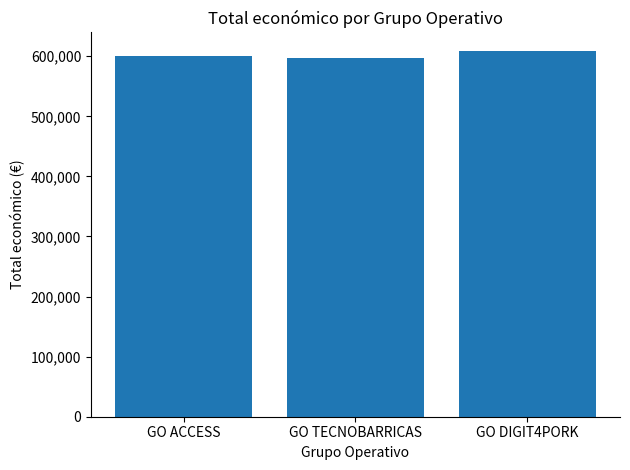

True or false: the data shows 827218 at GO TECNOBARRICAS.

False